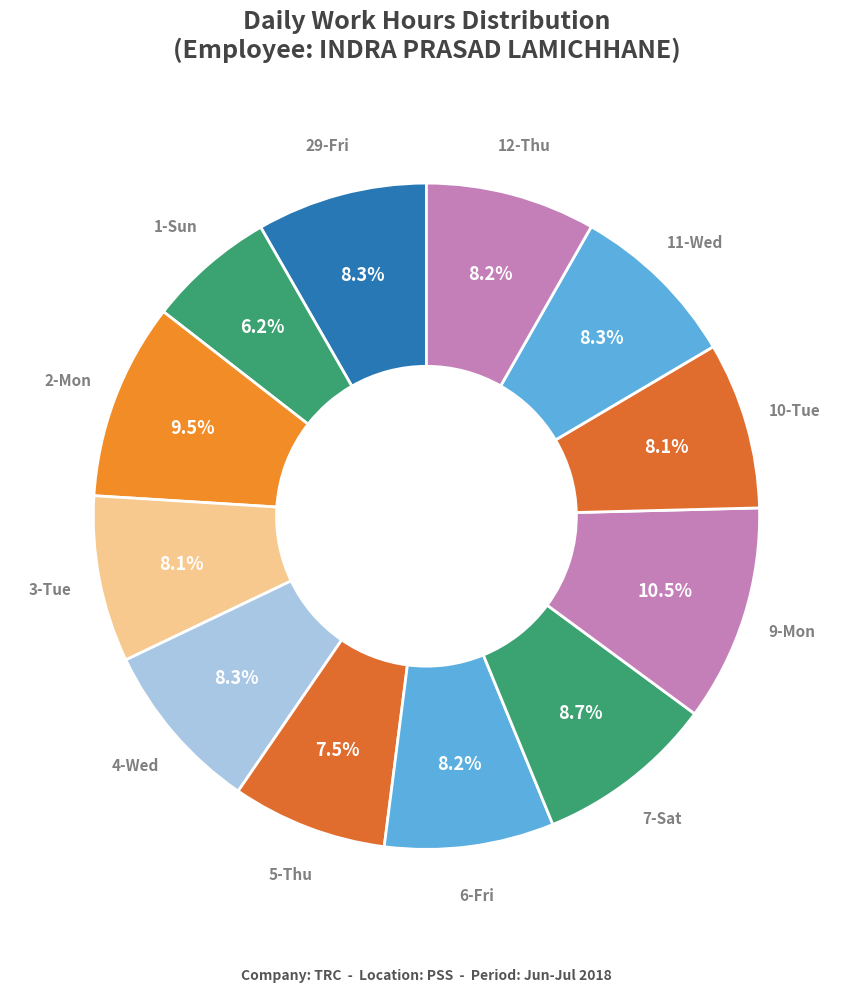

Which category has the smallest portion of the pie?

1-Sun